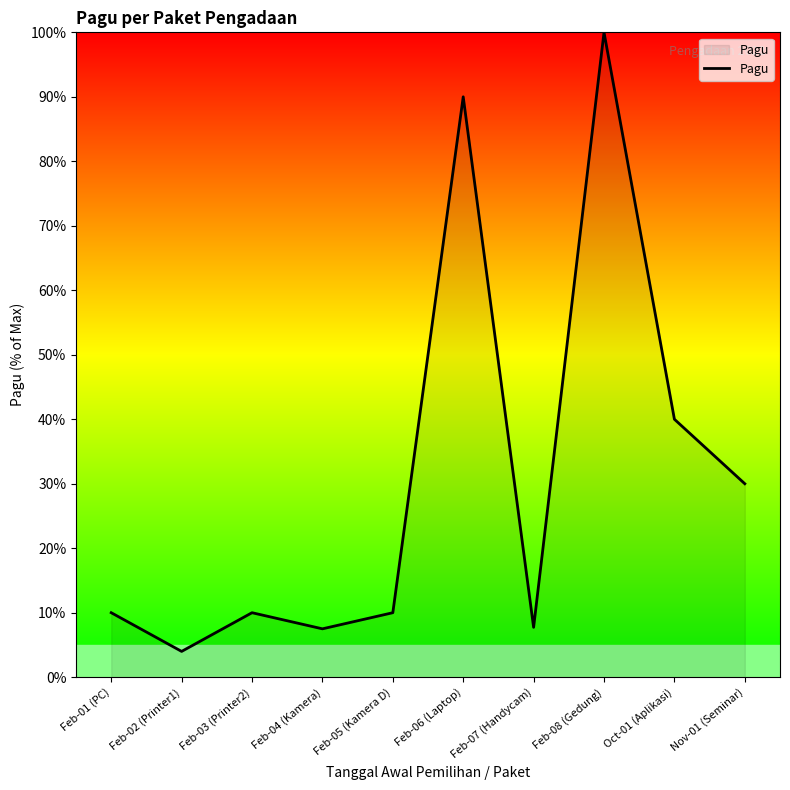

At which label is the value closest to 52?

Oct-01 (Aplikasi)